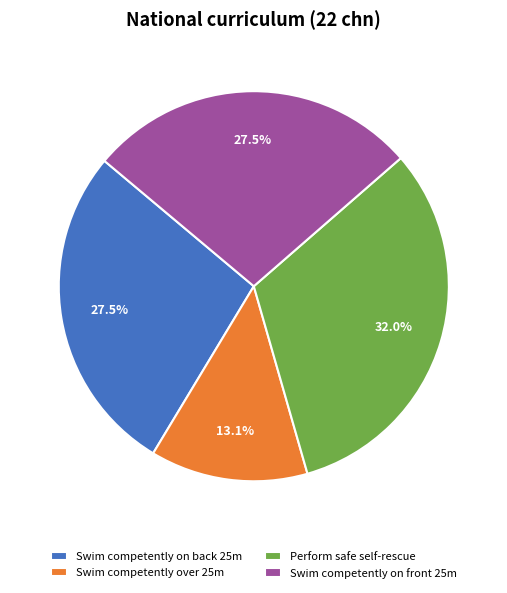

To the nearest percent, what is the difference between the largest and smallest slice percentages?

19%